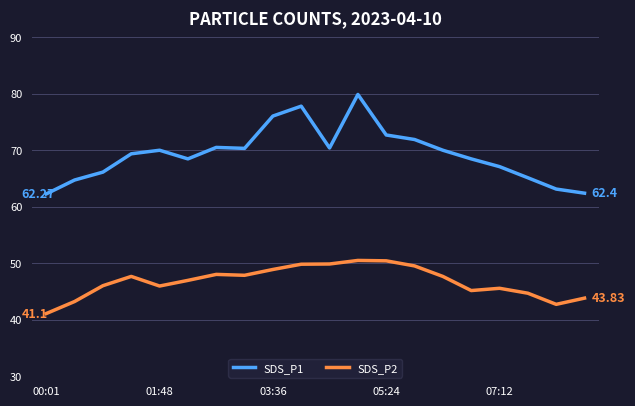

Which series has the largest total across all categories?

SDS_P1